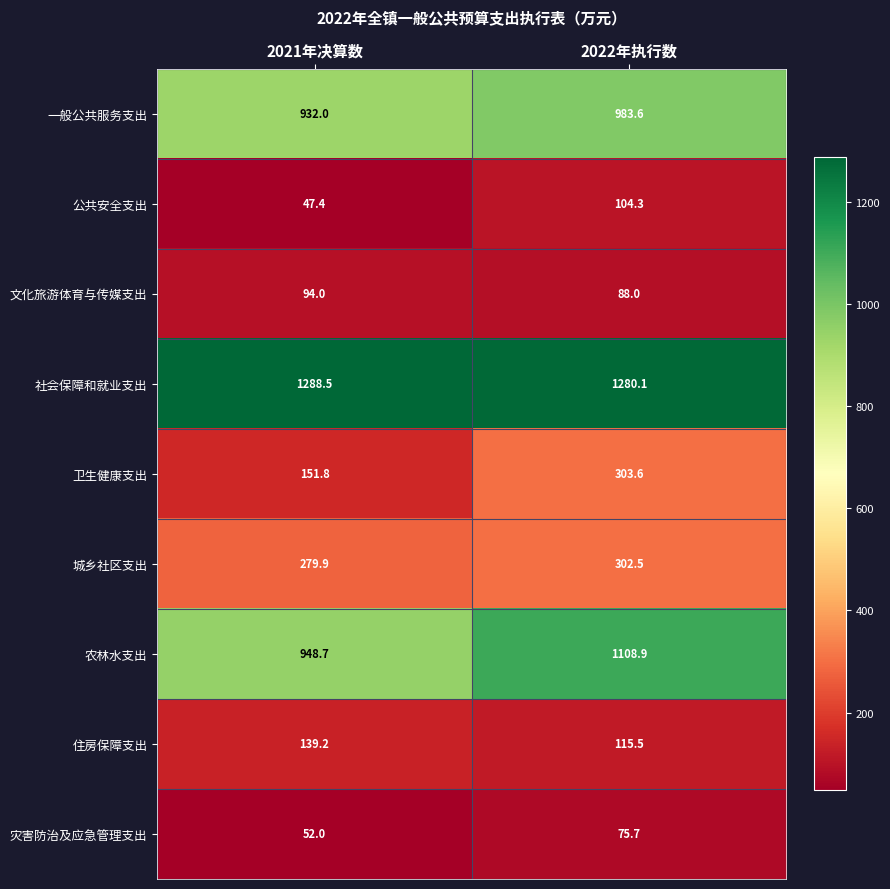

What is the sum of the 文化旅游体育与传媒支出 values at 2022年执行数 and 2021年决算数?

182.0